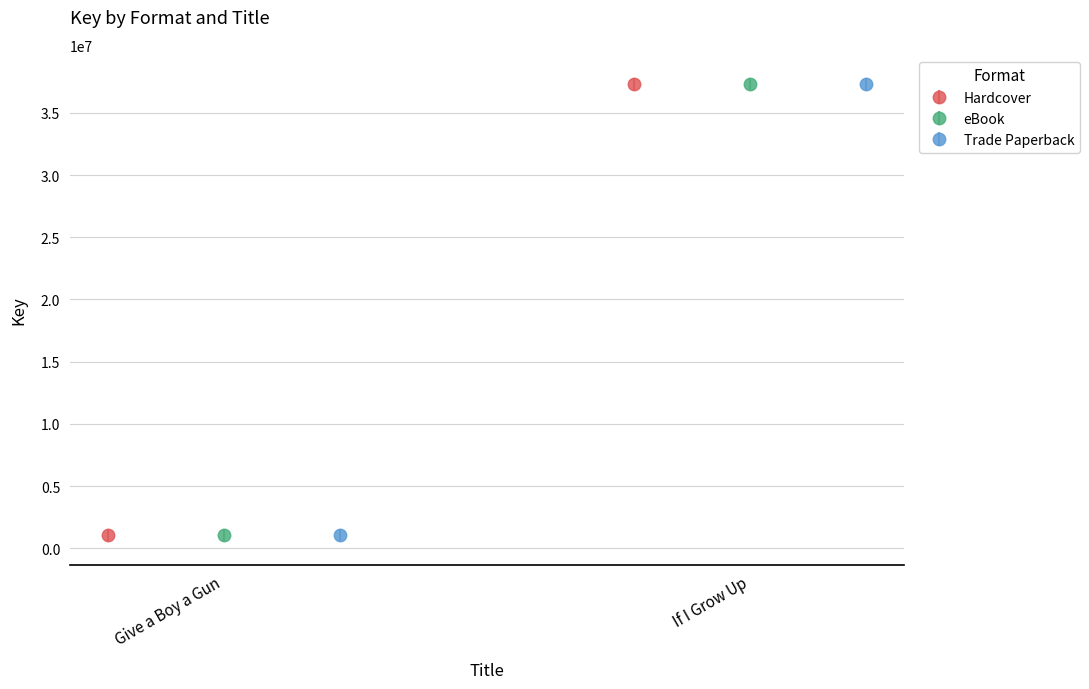

At how many categories does at least one series exceed 22631398?

1